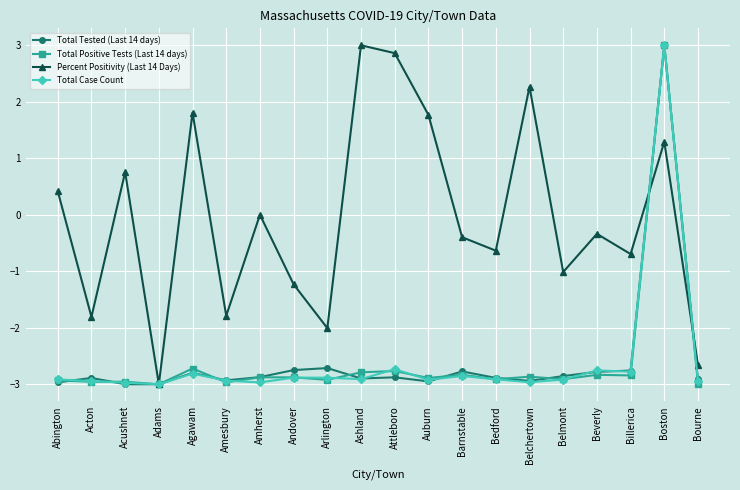

At which category is the sum across all series the highest?

Boston